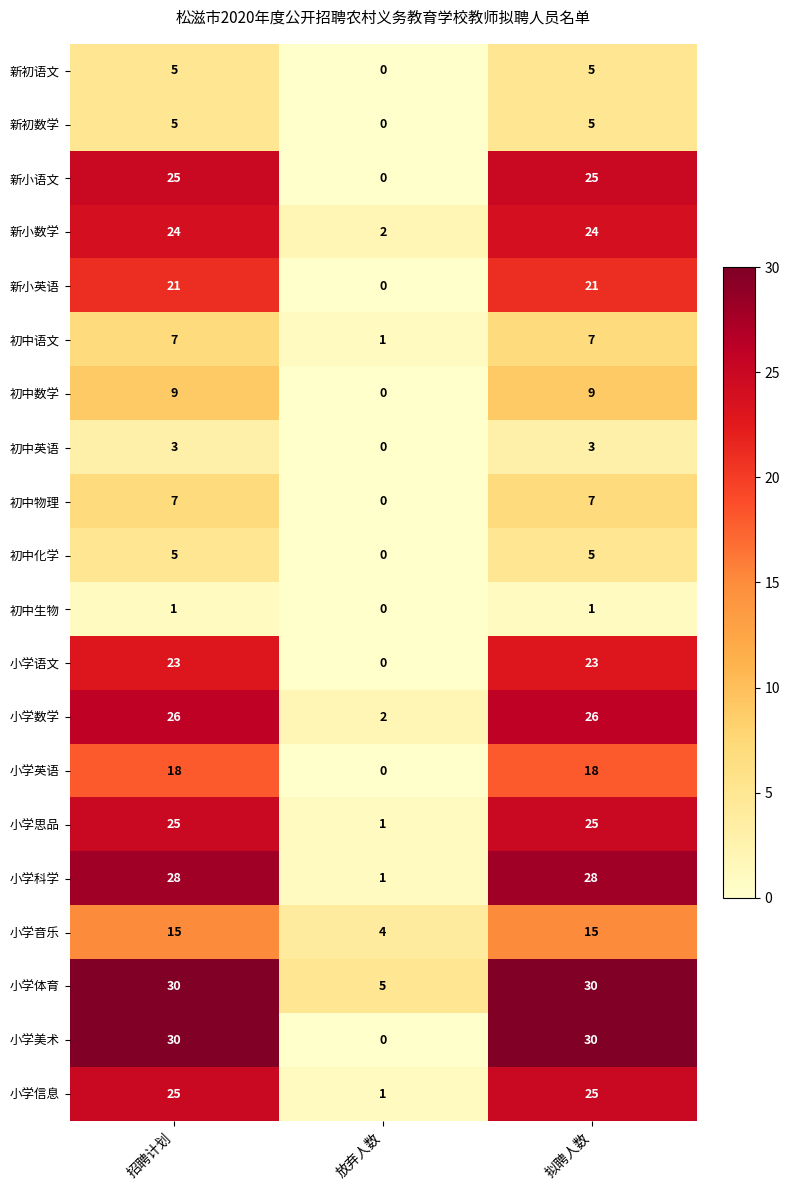

What is the difference between the maximum and minimum values in the 初中语文 series?

6